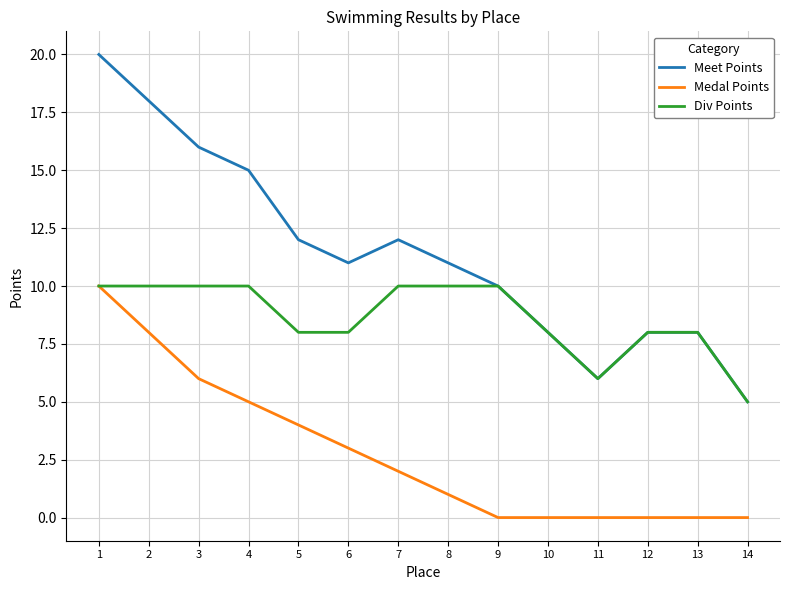

What is the total value across all series at 8?

22